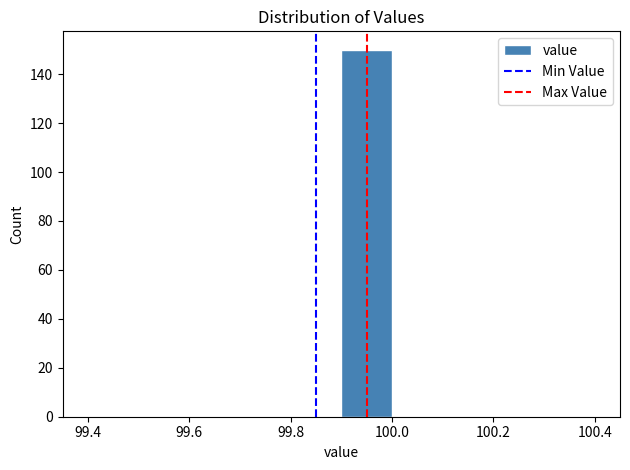

Reading left to right, list every bar in this chart as the range it spans on the x-axis followed by its height. The values are not printed on the chart, so give them approximately, as read against the axis.

99.4 to 99.5: 0
99.5 to 99.6: 0
99.6 to 99.7: 0
99.7 to 99.8: 0
99.8 to 99.9: 0
99.9 to 100.0: 150
100.0 to 100.1: 0
100.1 to 100.2: 0
100.2 to 100.3: 0
100.3 to 100.4: 0